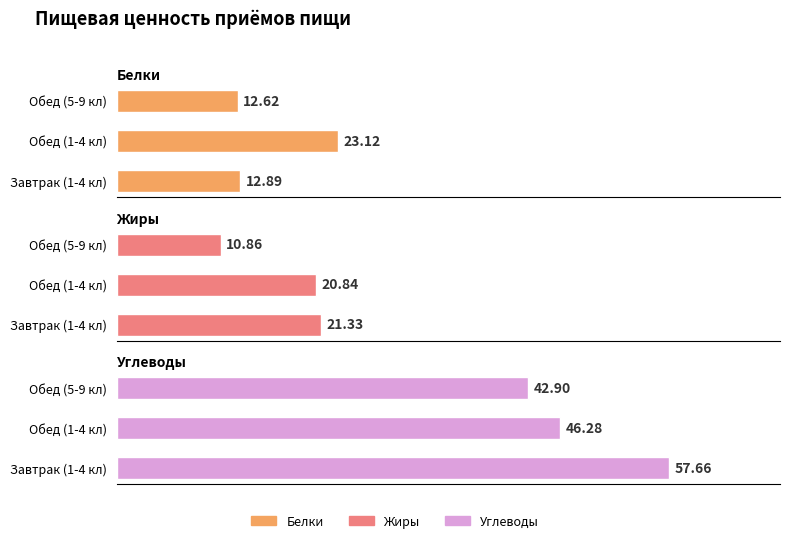

Reading left to right, extract all data points from this chart.

Белки: 12.9	23.1	12.6
Жиры: 21.3	20.8	10.9
Углеводы: 57.7	46.3	42.9